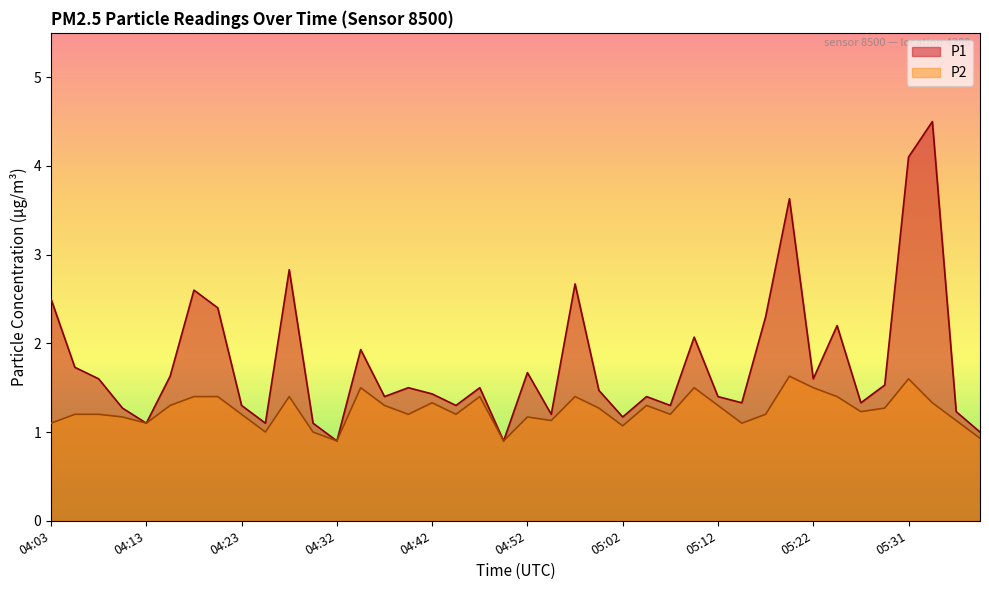

At which label does P1 first exceed 1?

04:03